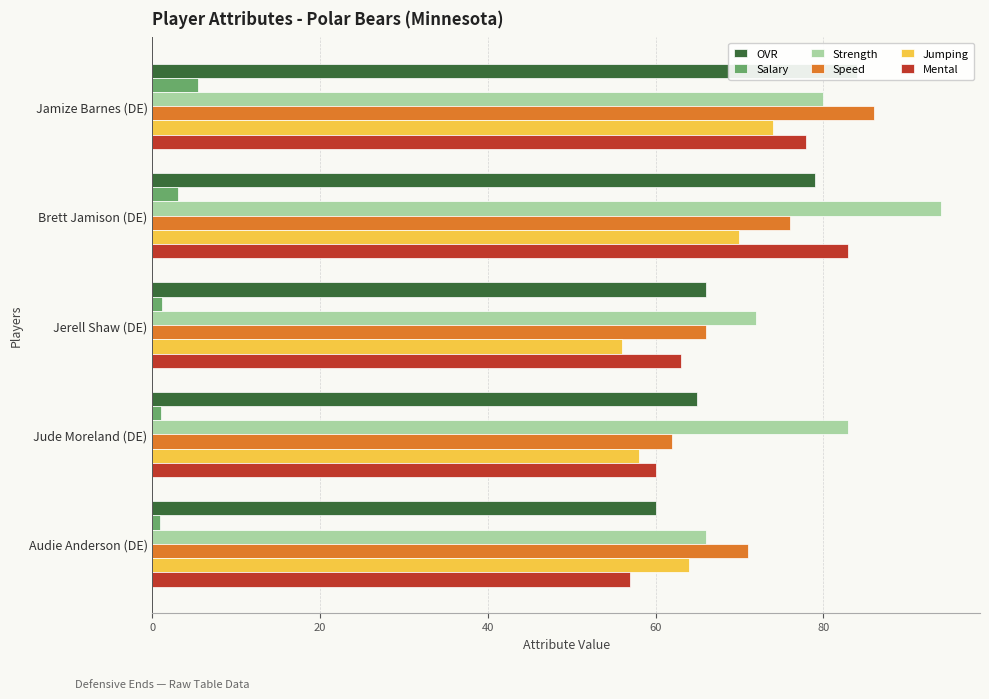

Is the value of Salary at Brett Jamison (DE) greater than the value of Speed at Jerell Shaw (DE)?

No